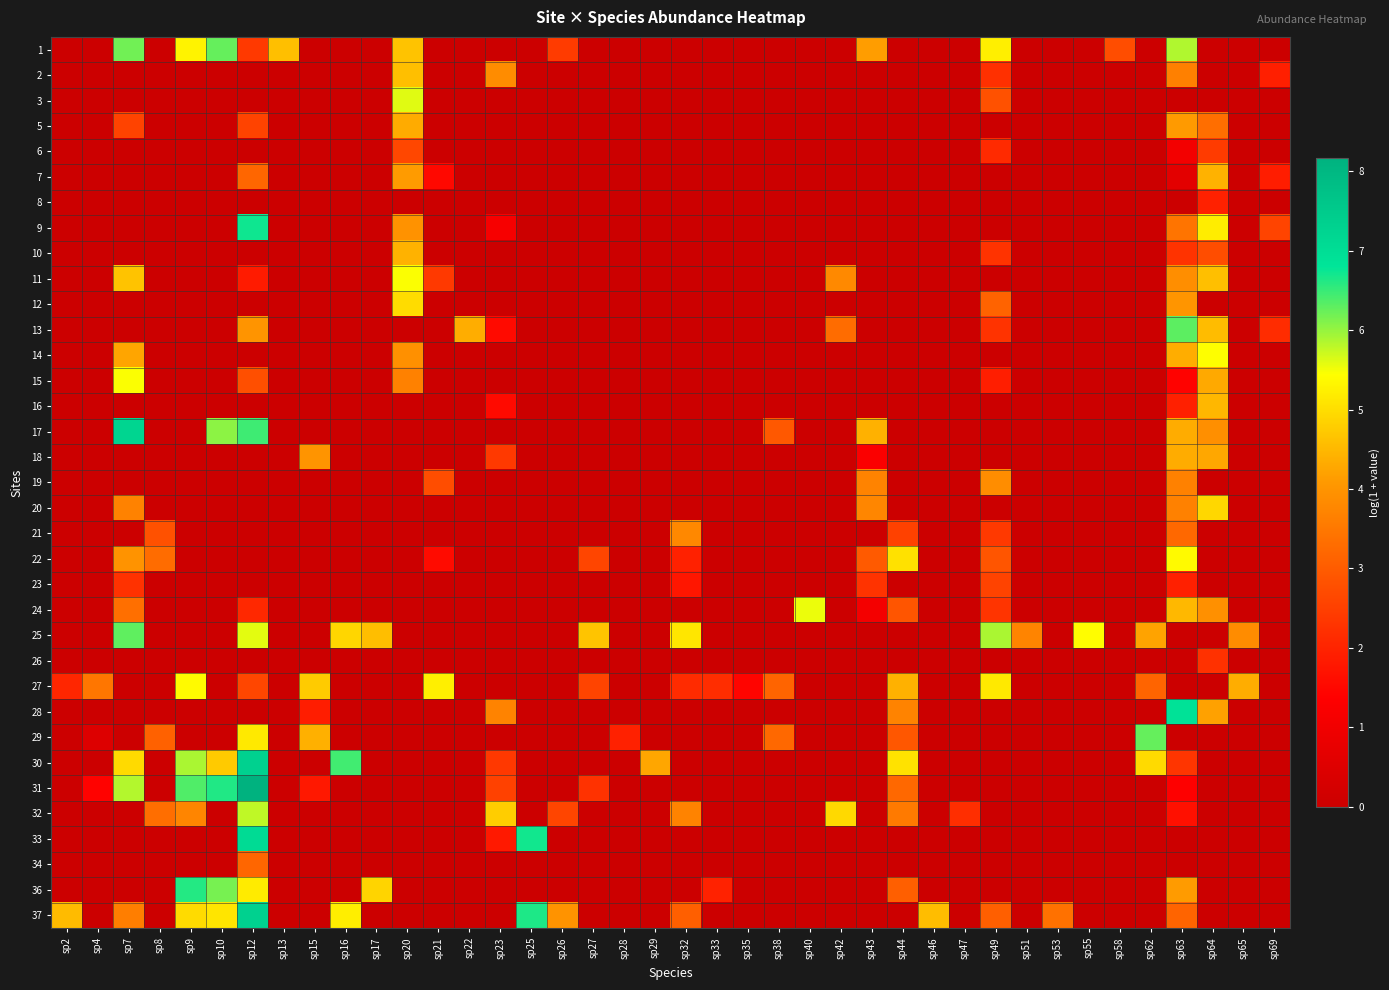

At how many categories does at least one series exceed 0?

40